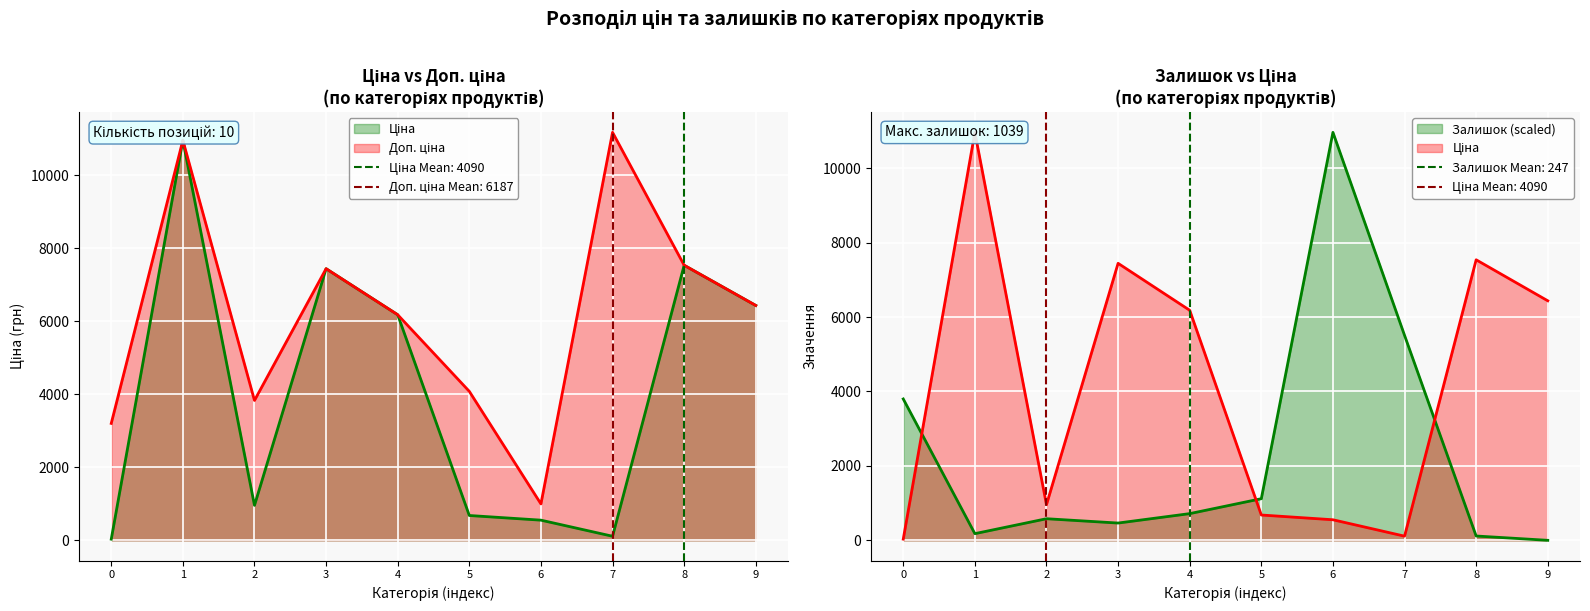

Between 9 and 7, which is larger?

9